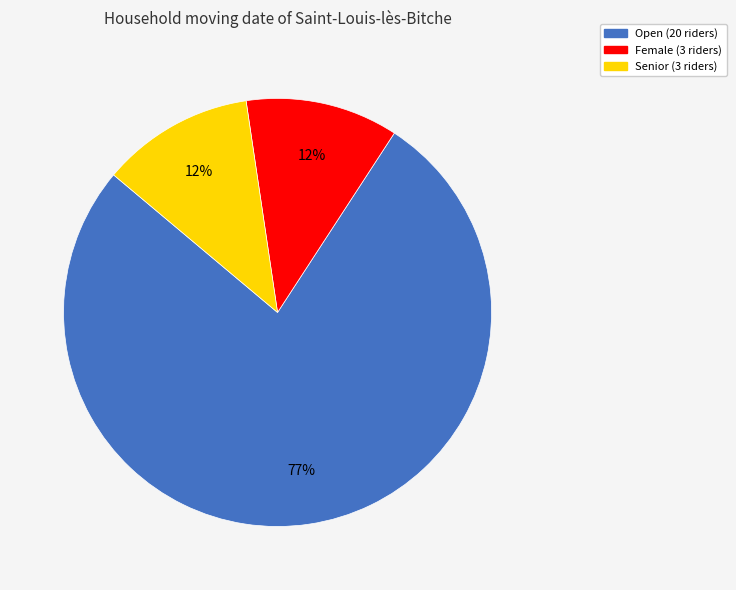

Do Female and Open together represent more than half of the pie?

Yes